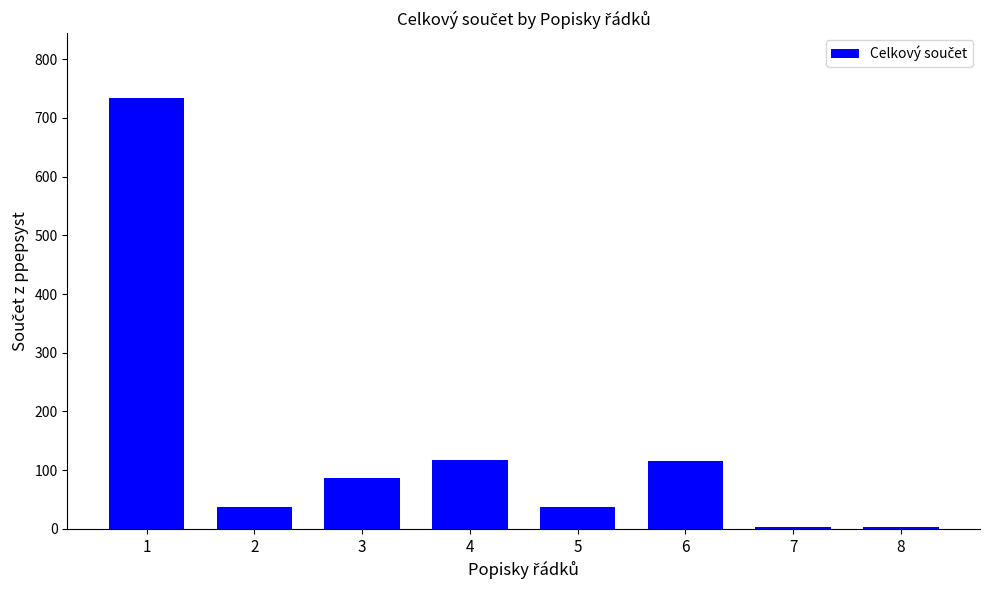

What is the sum of all values?

1135.7